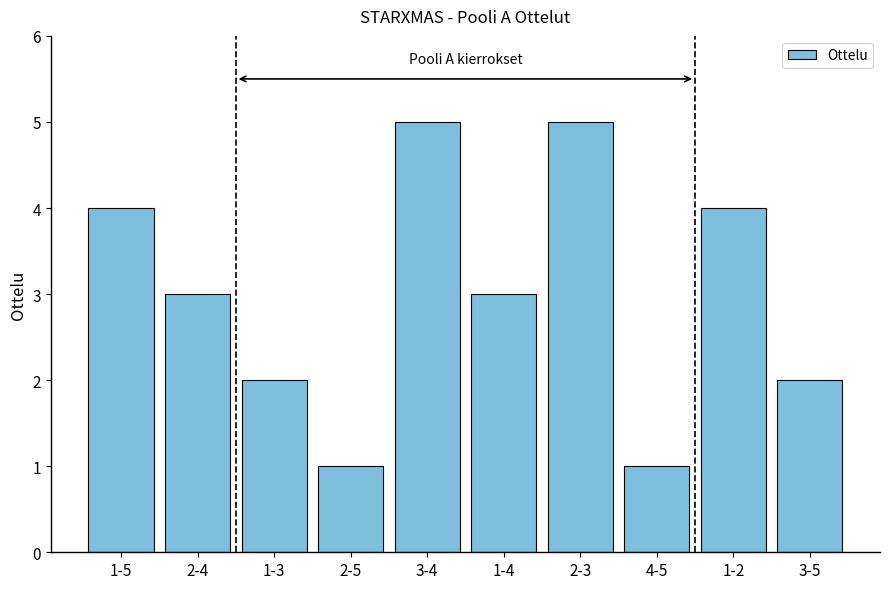

What is the minimum value shown in the chart?

1